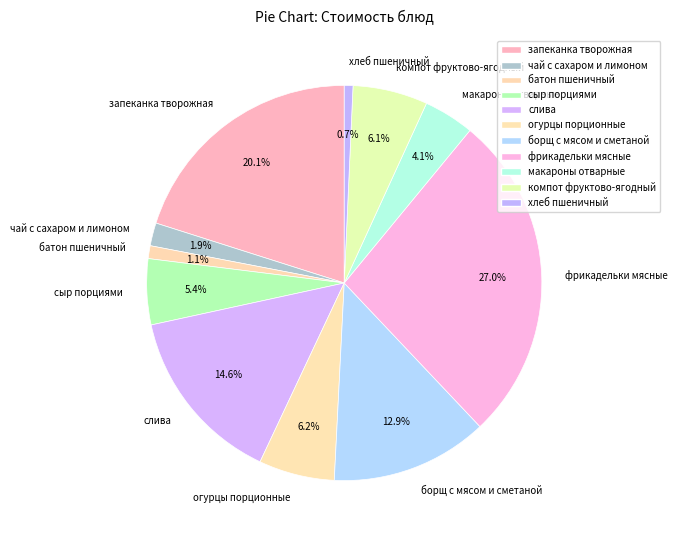

Which slice is the largest?

фрикадельки мясные